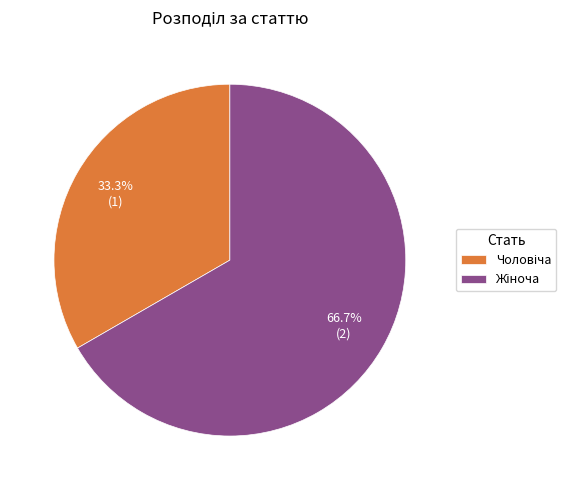

Is there any slice that represents more than half of the pie?

Yes